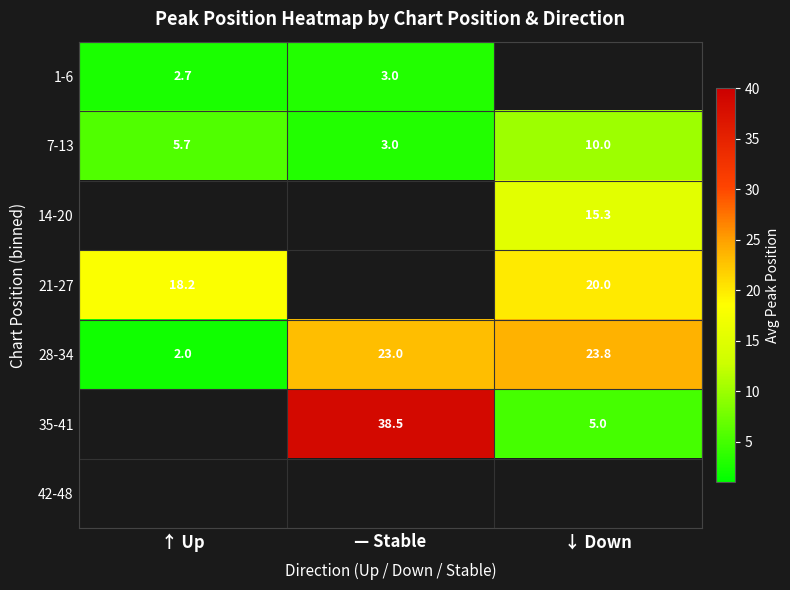

Which category has the highest value across all series?

— Stable